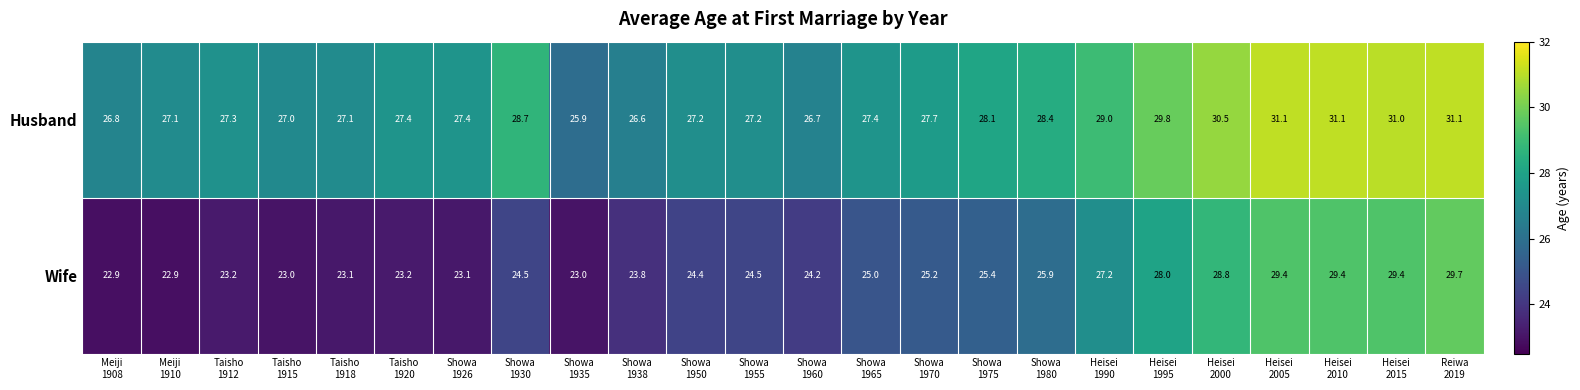

Count the number of data series in this chart.

2